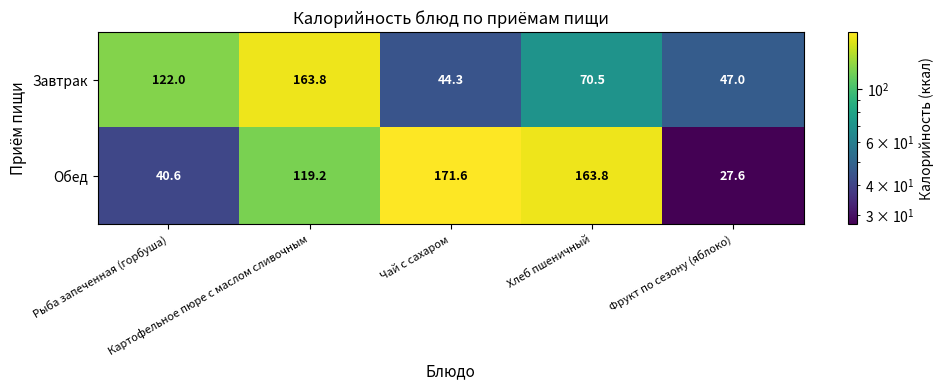

Rank the series by their maximum value, from highest to lowest.

Обед, Завтрак